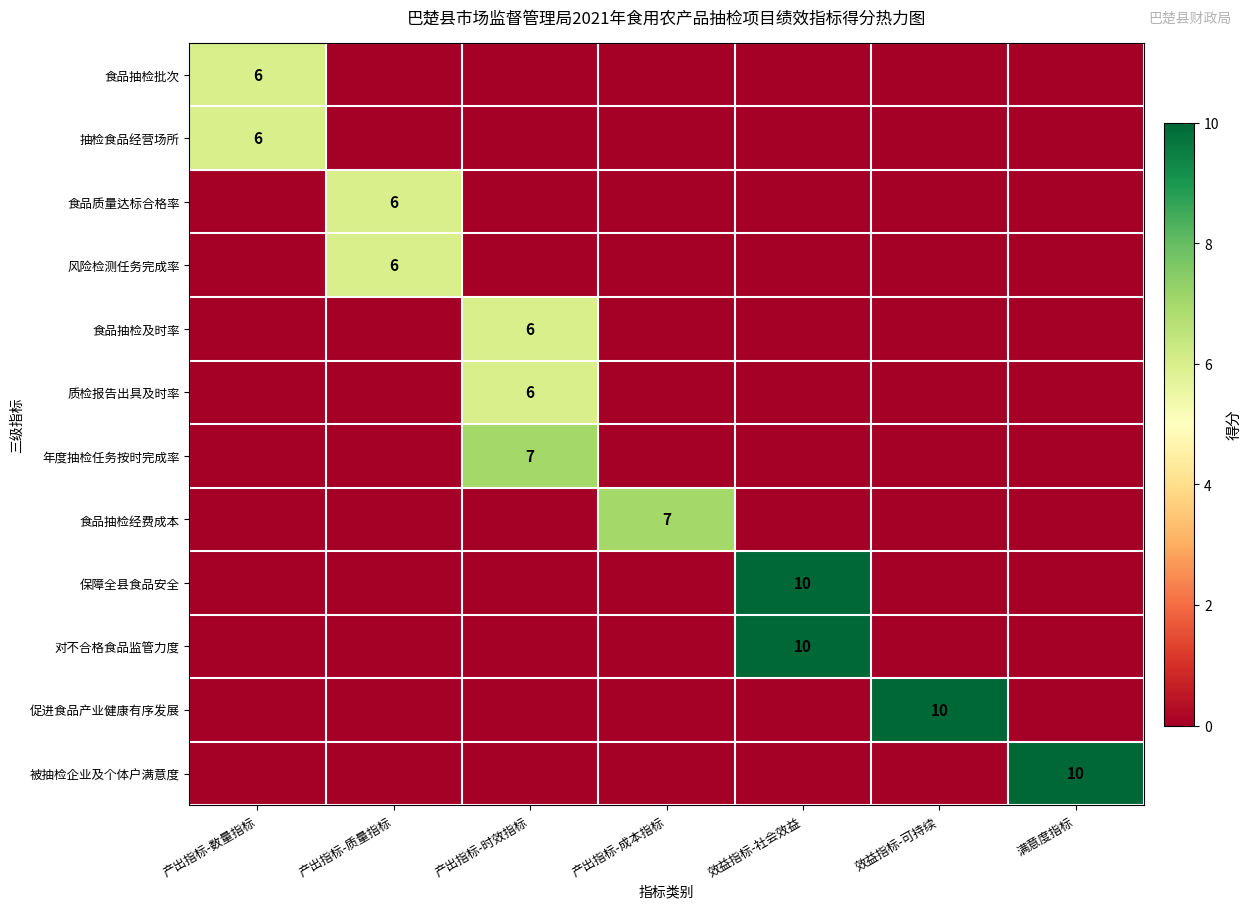

How many data points does each series have?

7